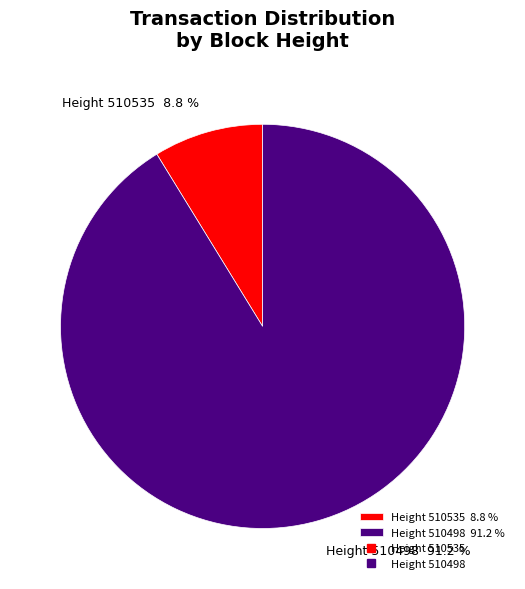

Does Height 510498 91.2 % represent more than half of the total?

Yes